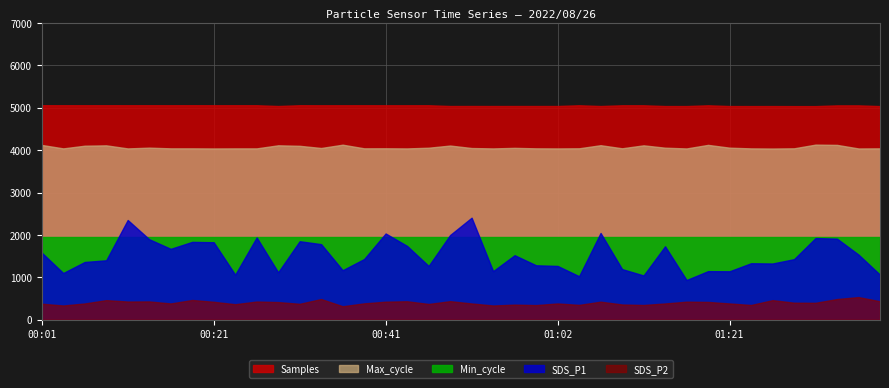

What is the label of the 8th point from the left?

00:19